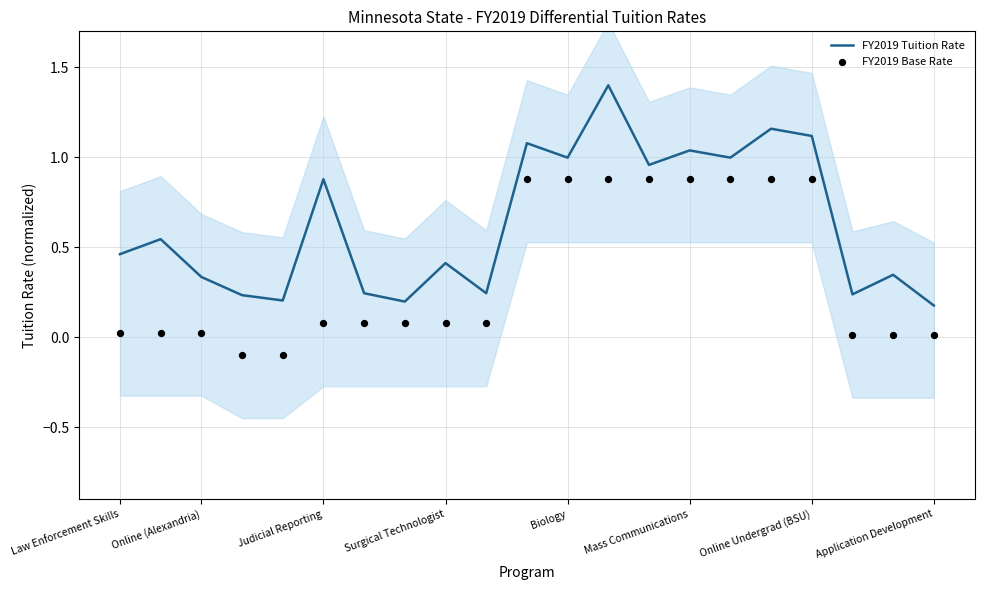

Is the value of FY2019 Base Rate at 16 greater than the value of FY2019 Tuition Rate at 12?

No